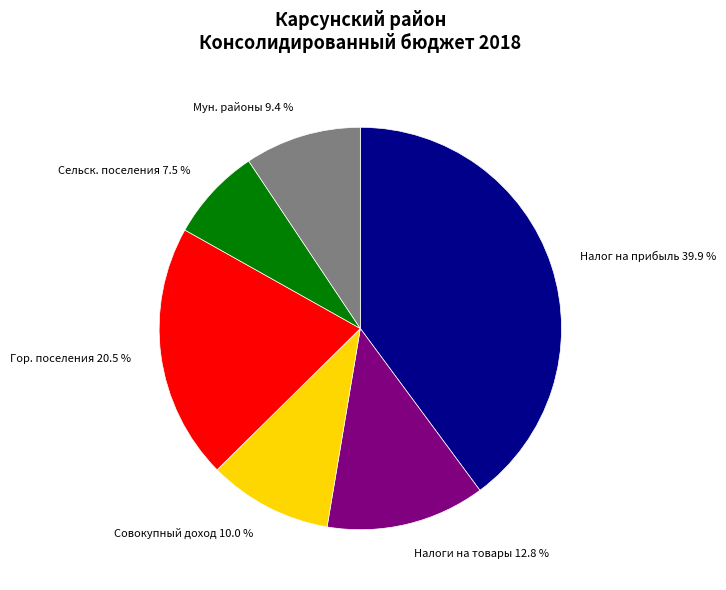

What percentage is NOT represented by Мун. районы?

90.6%